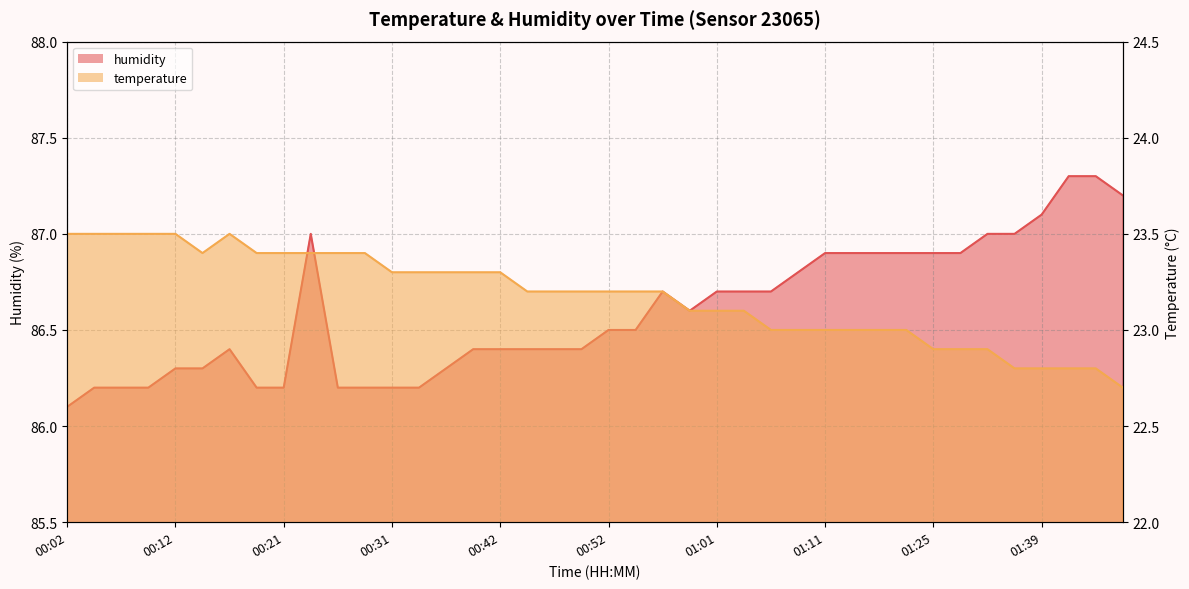

How many temperature values are between 23 and 24?

32